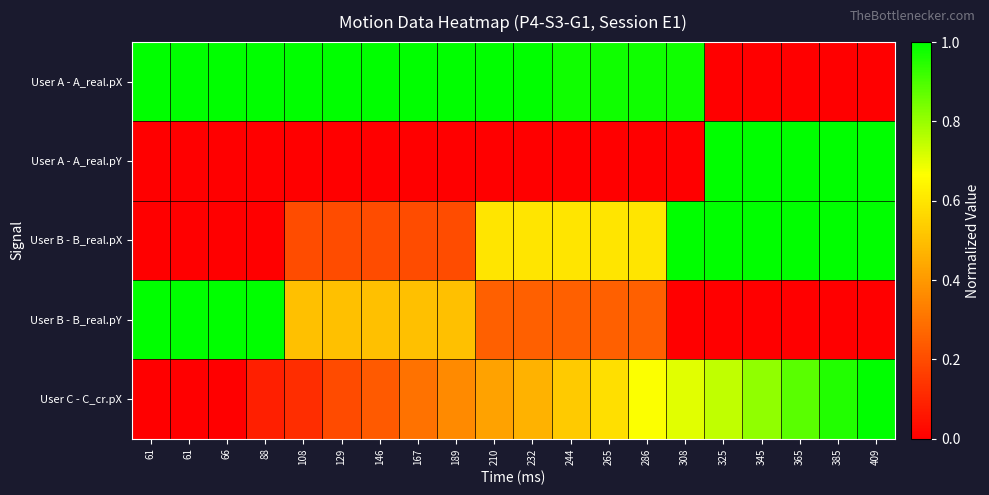

How many distinct data groups are displayed?

5